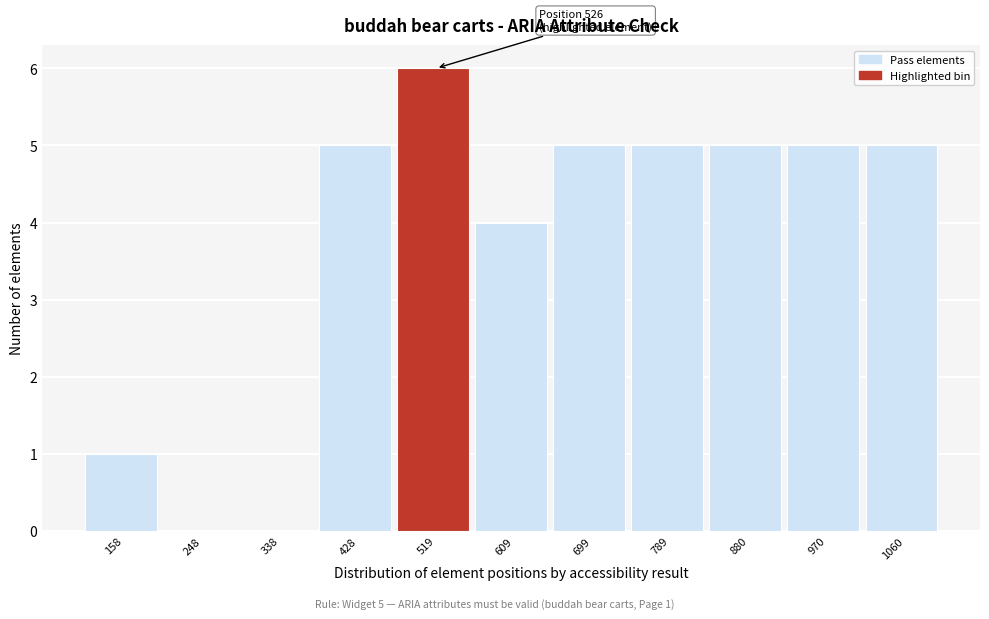

Reading right to left, list all the values displayed in this chart.

1060=5	970=5	880=5	789=5	699=5	609=4	519=6	428=5	338=0	248=0	158=1